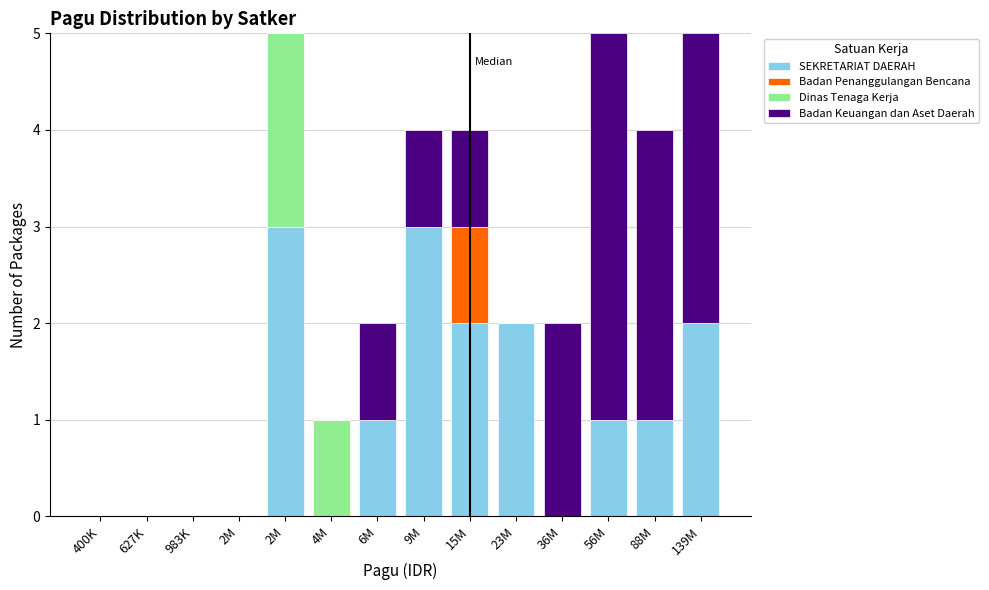

How many data points does each series have?

14